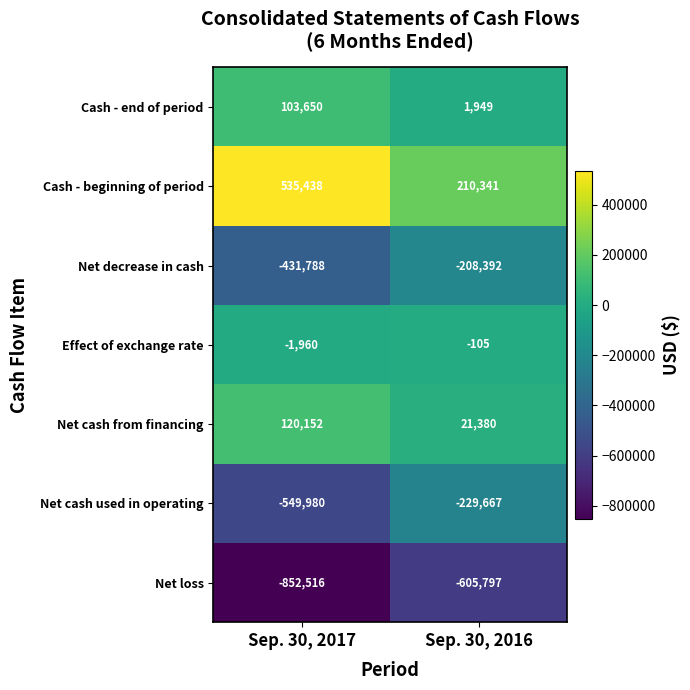

What is the total value across all series at Sep. 30, 2017?

-1077004